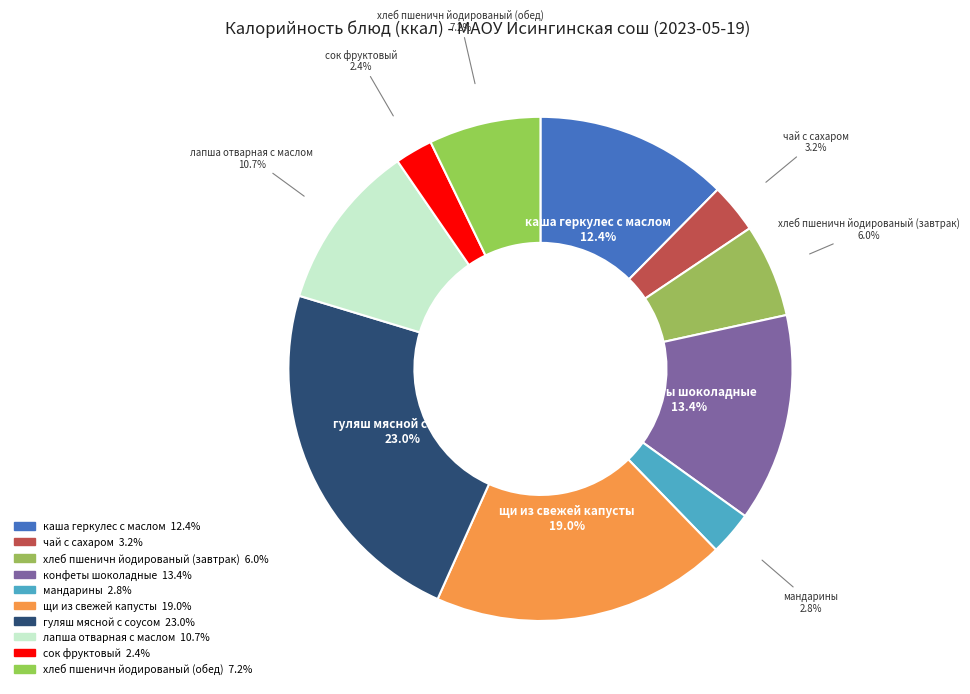

What percentage is NOT represented by хлеб пшеничн йодированый (завтрак)?

94.0%